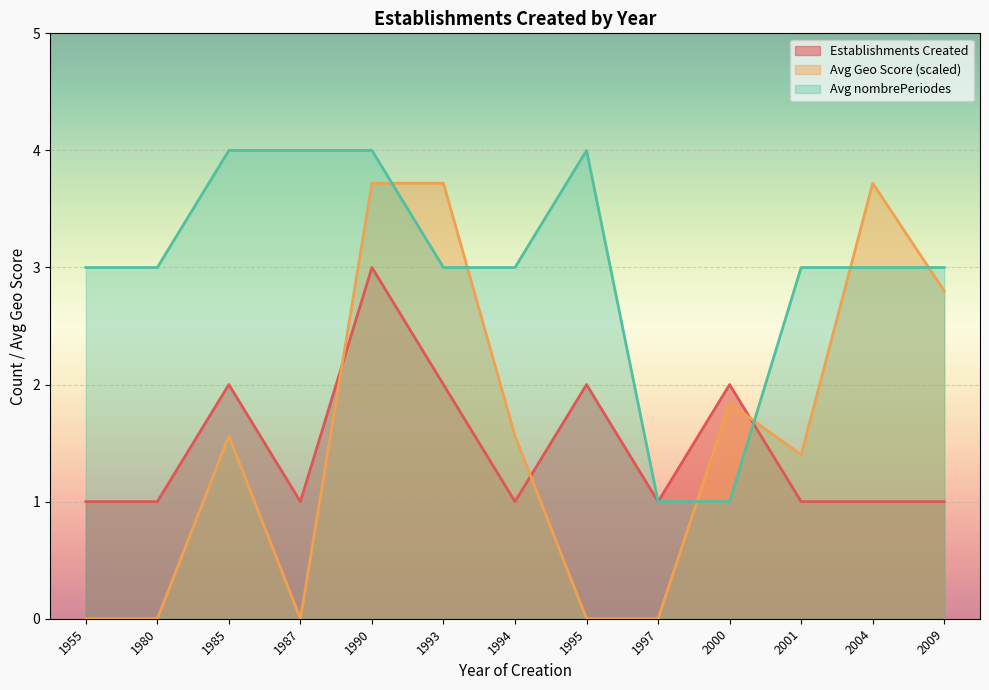

What is the minimum value shown in the chart?

0.0